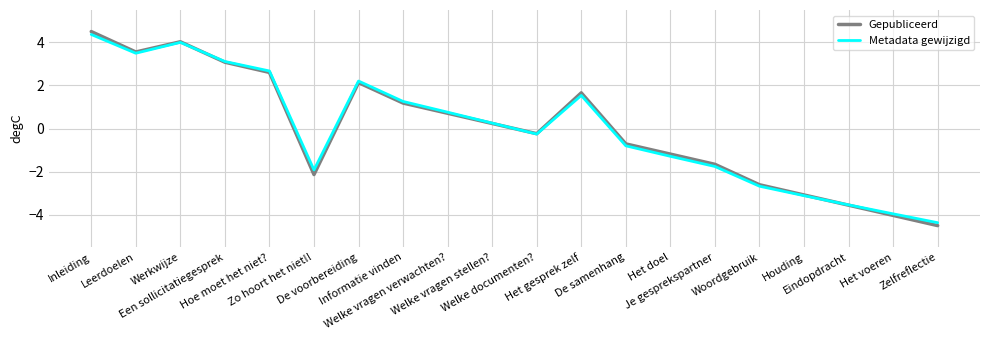

List the labels in order of Metadata gewijzigd value, smallest first.

Zelfreflectie, Het voeren, Eindopdracht, Houding, Woordgebruik, Zo hoort het niet!!, Je gesprekspartner, Het doel, De samenhang, Welke documenten?, Welke vragen stellen?, Welke vragen verwachten?, Informatie vinden, Het gesprek zelf, De voorbereiding, Hoe moet het niet?, Een sollicitatiegesprek, Leerdoelen, Werkwijze, Inleiding